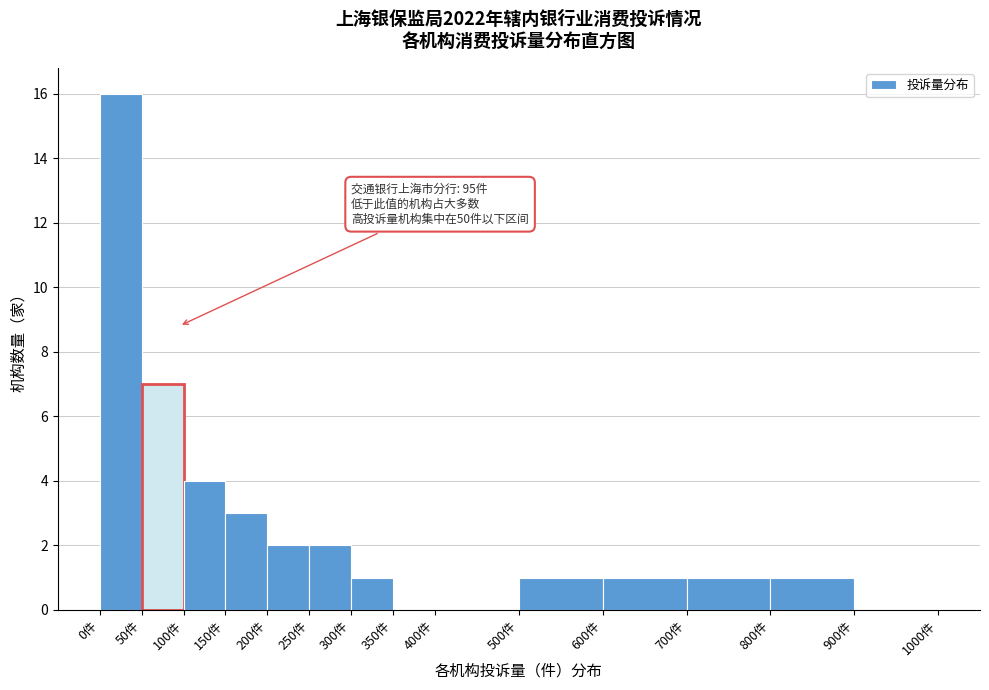

Which range on the x-axis has the tallest bar?

0 to 50